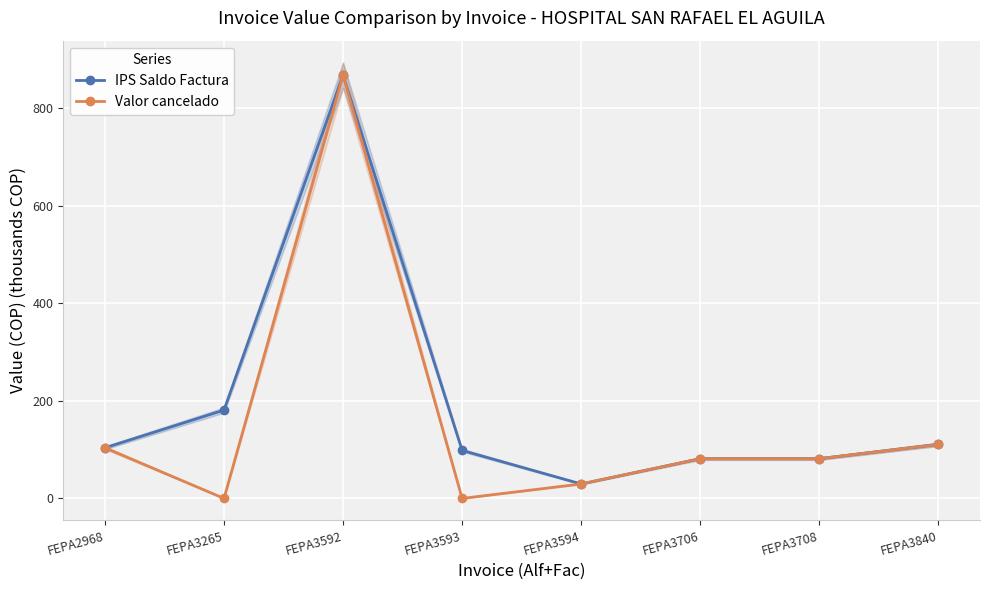

Is the value of IPS Saldo Factura at FEPA3708 greater than the value of Valor cancelado at FEPA3594?

Yes